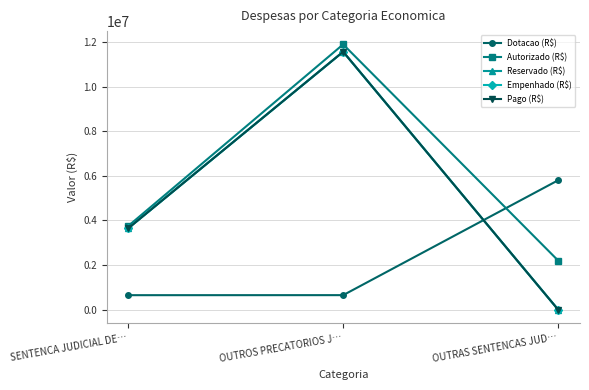

Does the chart have visible grid lines?

Yes